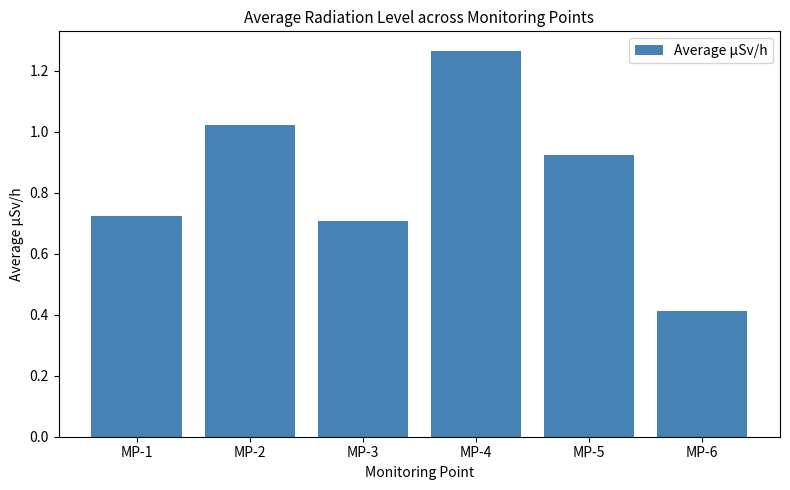

How many categories are shown in the chart?

6